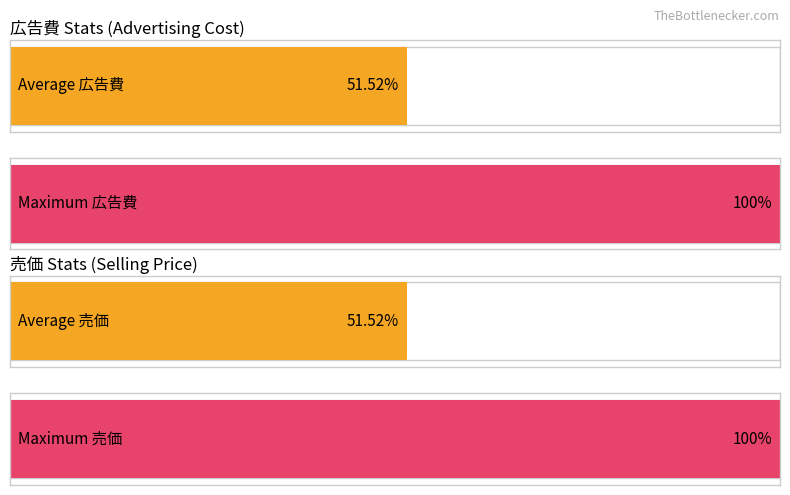

Rank the series by their maximum value, from lowest to highest.

広告費, 売価